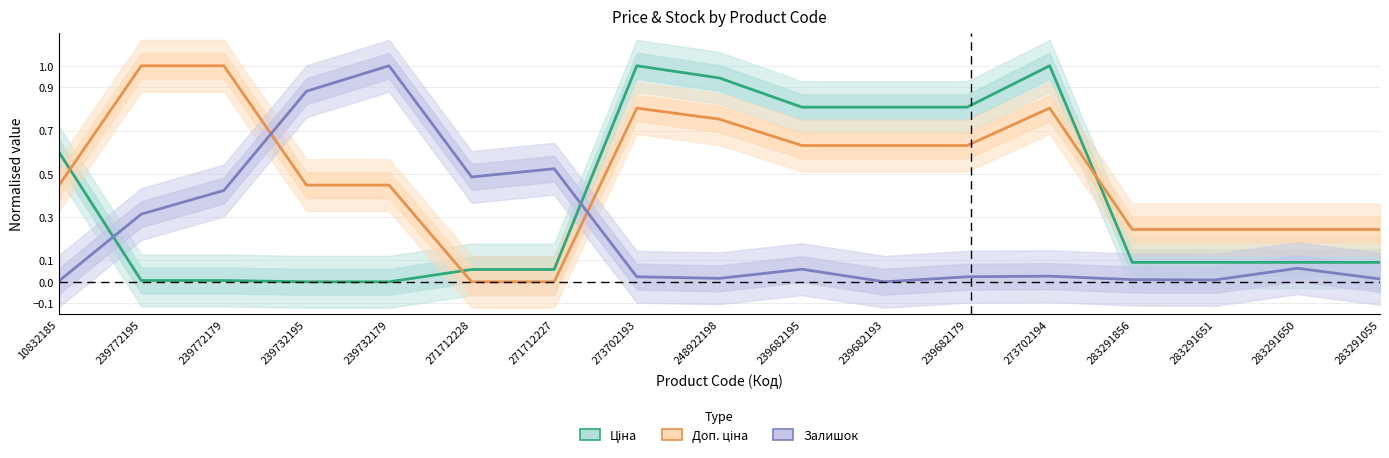

What position from the left is 239682179?

12